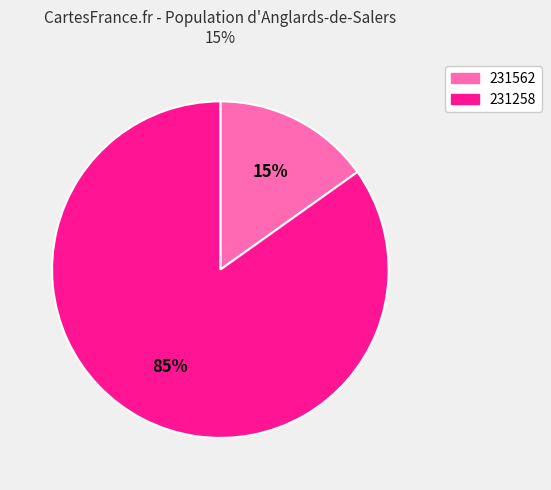

Which slice is the smallest?

231562